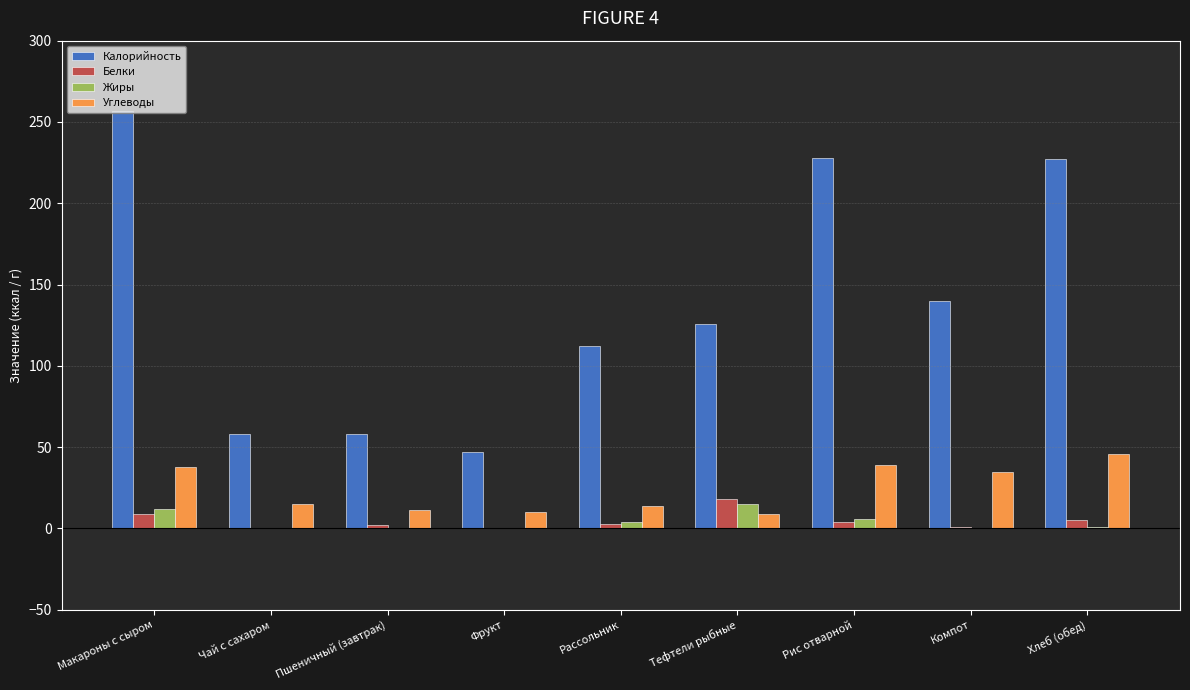

Which series has the largest range (max minus min)?

Калорийность